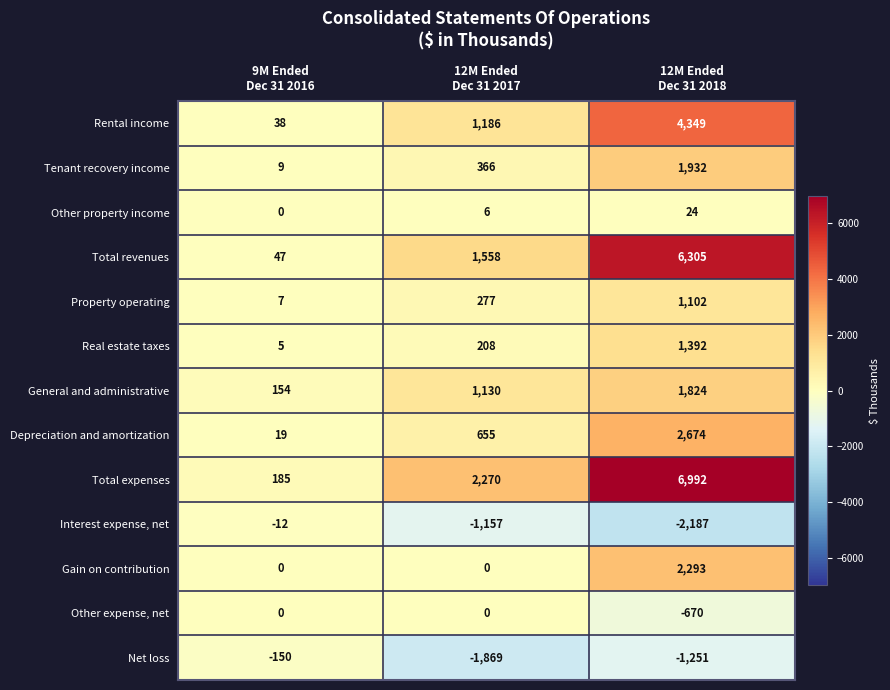

What is the spread (max minus min) of values at 9M Ended
Dec 31 2016?

335